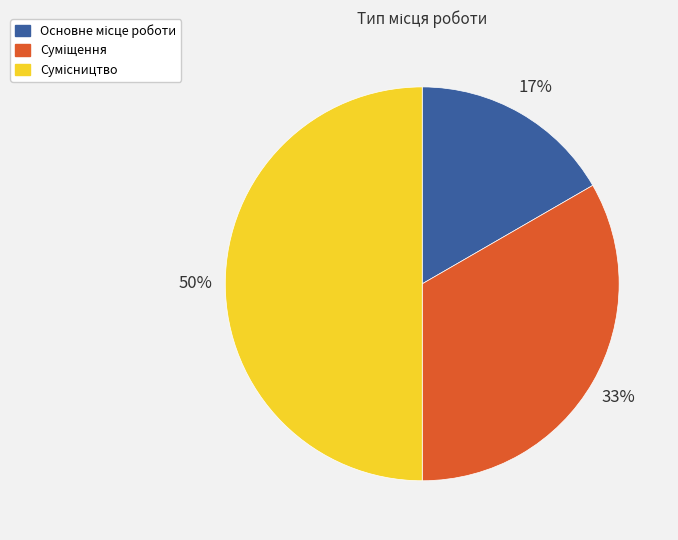

To the nearest percent, what is the difference between the largest and smallest slice percentages?

33%